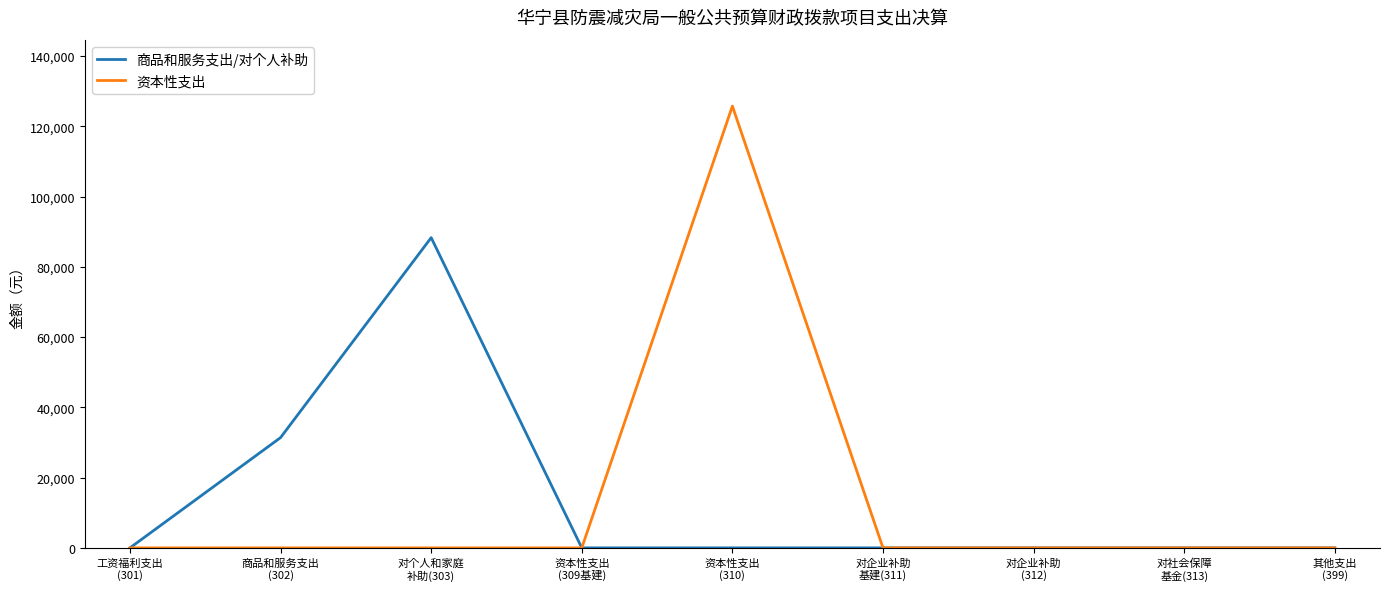

At which category is the sum across all series the highest?

资本性支出
(310)